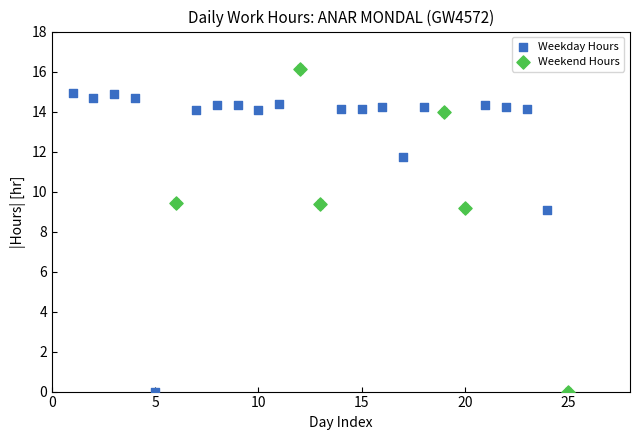

Which series has the largest Y range (max minus min)?

Weekend Hours